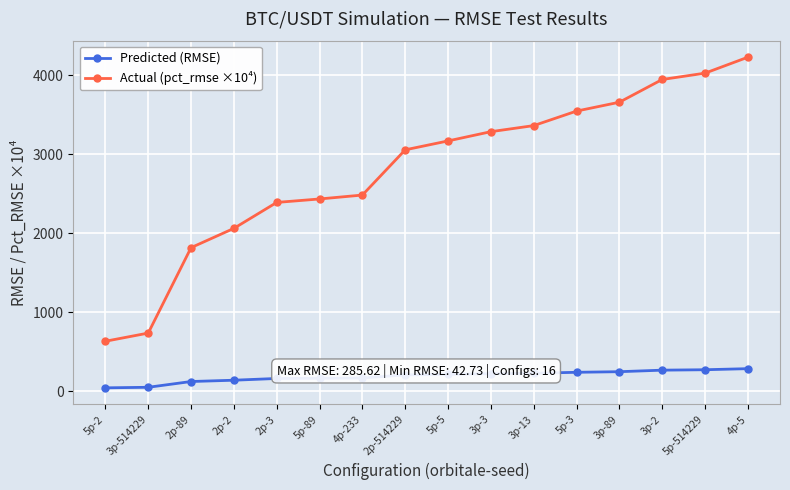

Rank the series by their maximum value, from lowest to highest.

Predicted (RMSE), Actual (pct_rmse ×10⁴)